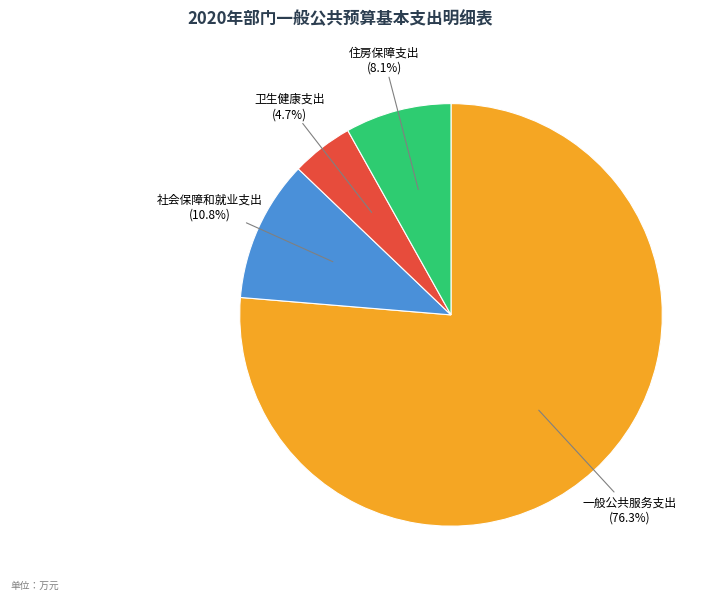

Is there a majority slice in this chart?

Yes